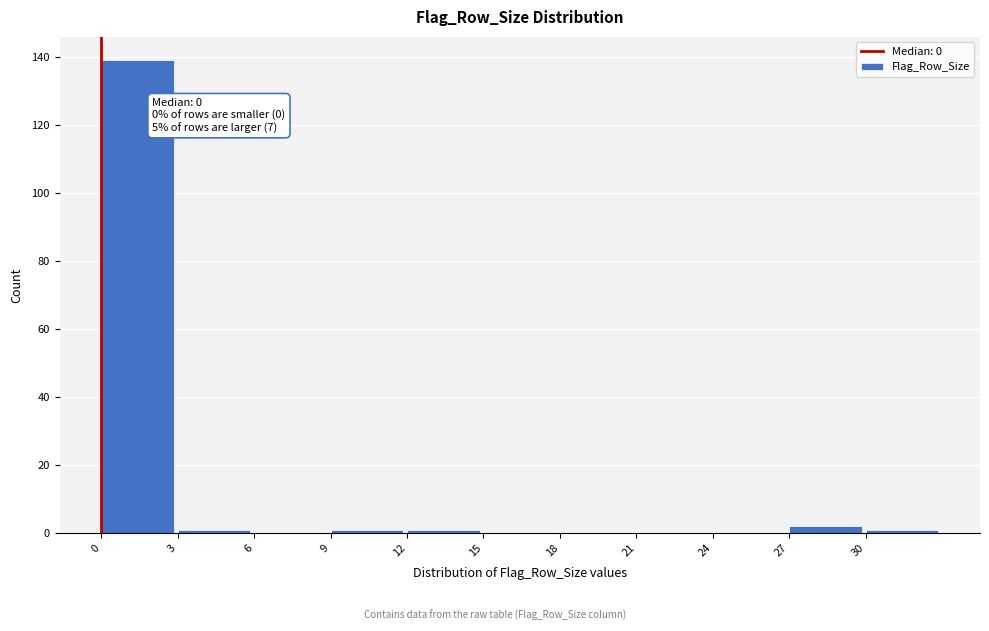

Which range on the x-axis has the tallest bar?

0 to 3